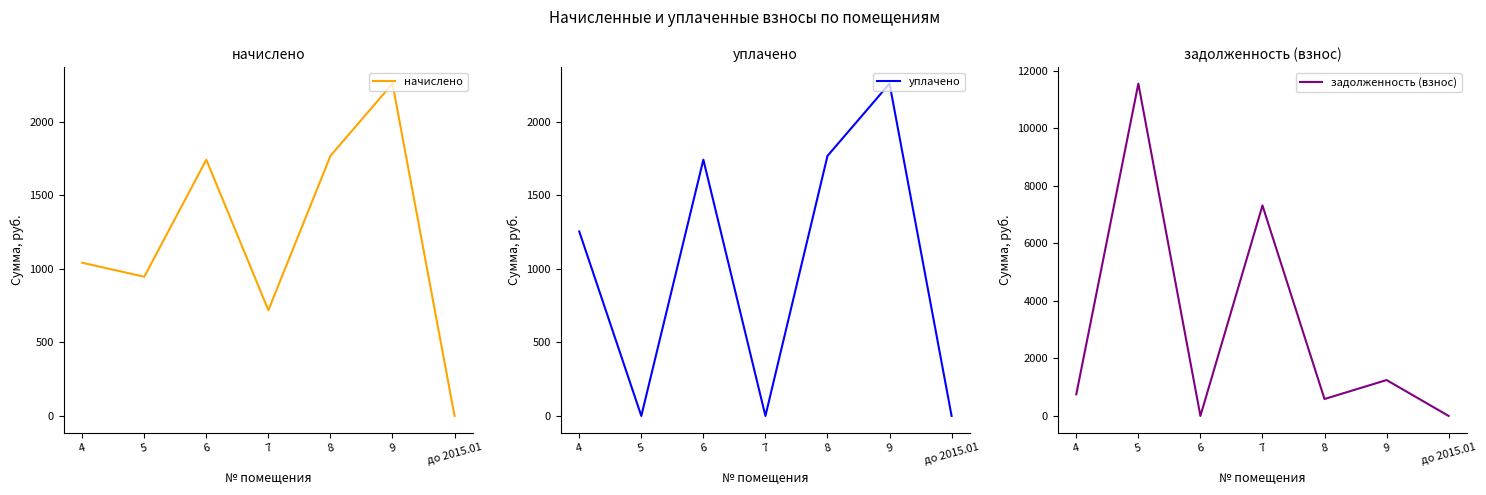

Reading left to right, transcribe all the data shown in this chart.

начислено: 4=1041.2	5=945.8	6=1741.3	7=718.5	8=1767.0	9=2258.2	до 2015.01=0.0
уплачено: 4=1253.5	5=0.0	6=1741.3	7=0.0	8=1767.0	9=2258.2	до 2015.01=0.0
задолженность (взнос): 4=752.6	5=11558.3	6=0.0	7=7320.4	8=589.0	9=1248.1	до 2015.01=0.0